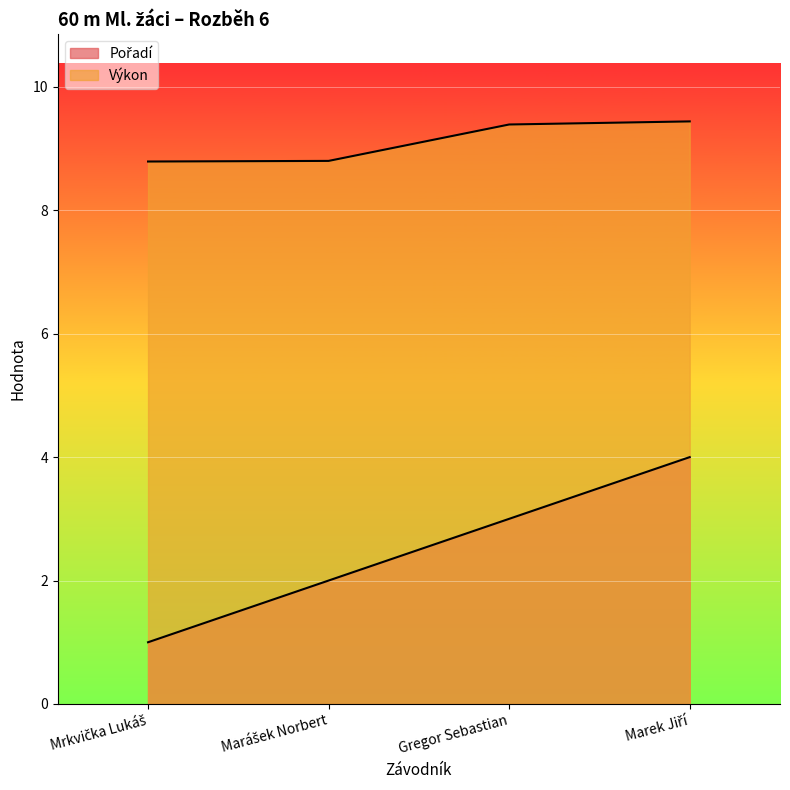

True or false: Pořadí and Výkon intersect in this chart.

False